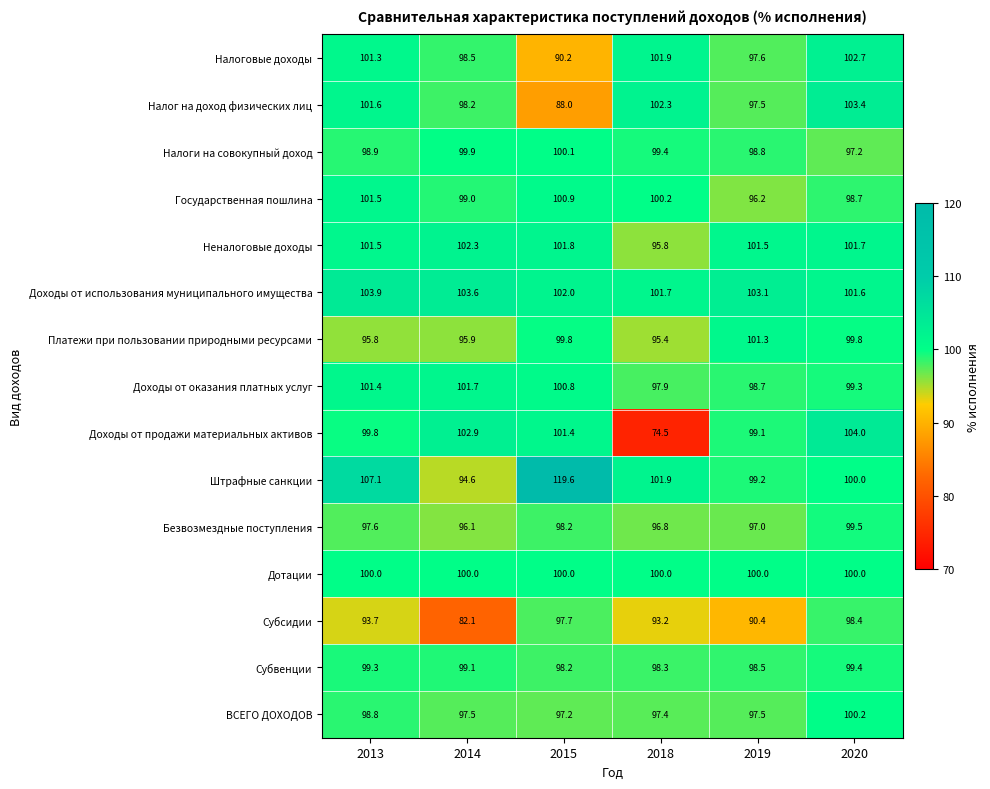

List the labels in order of Субвенции value, smallest first.

2015, 2018, 2019, 2014, 2013, 2020